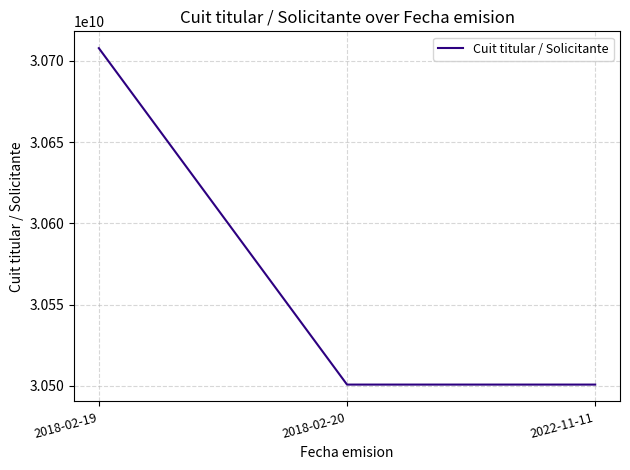

The value at 2018-02-20 is 49351397847. True or false?

False